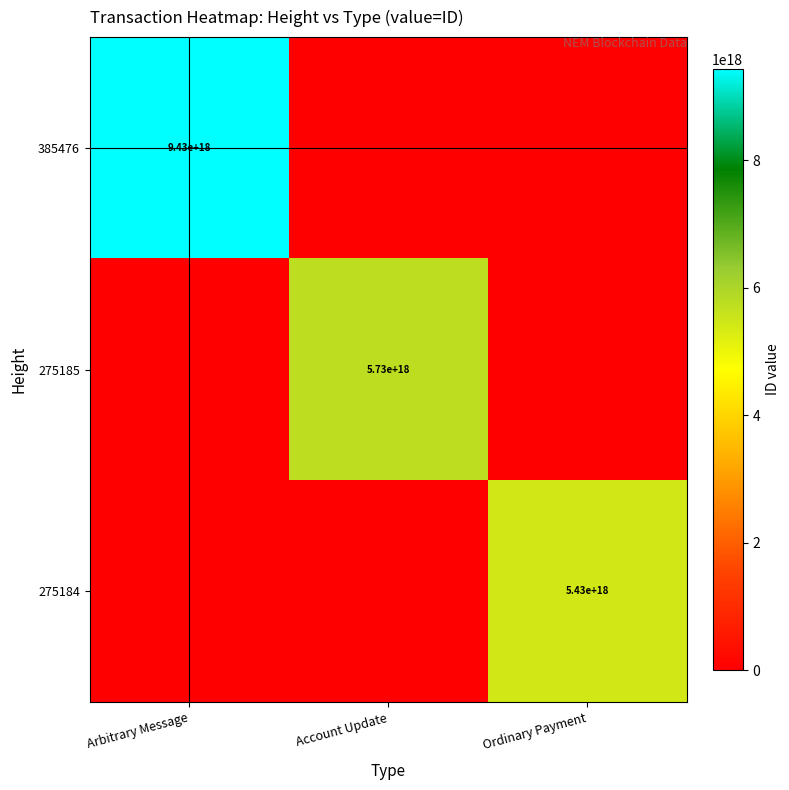

The value of 275185 at Account Update is 7797066726256158720. True or false?

False